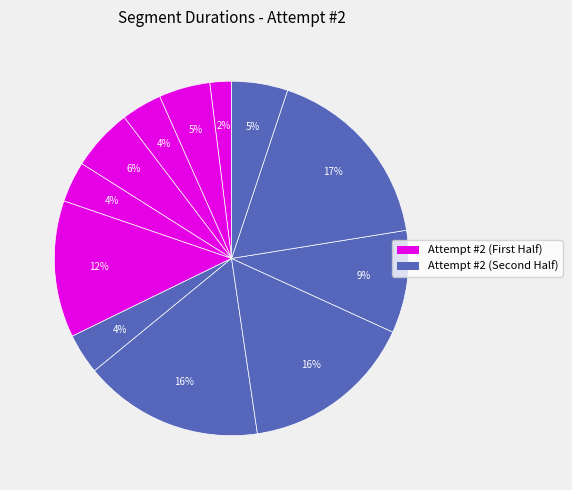

How many segments does this pie chart have?

12